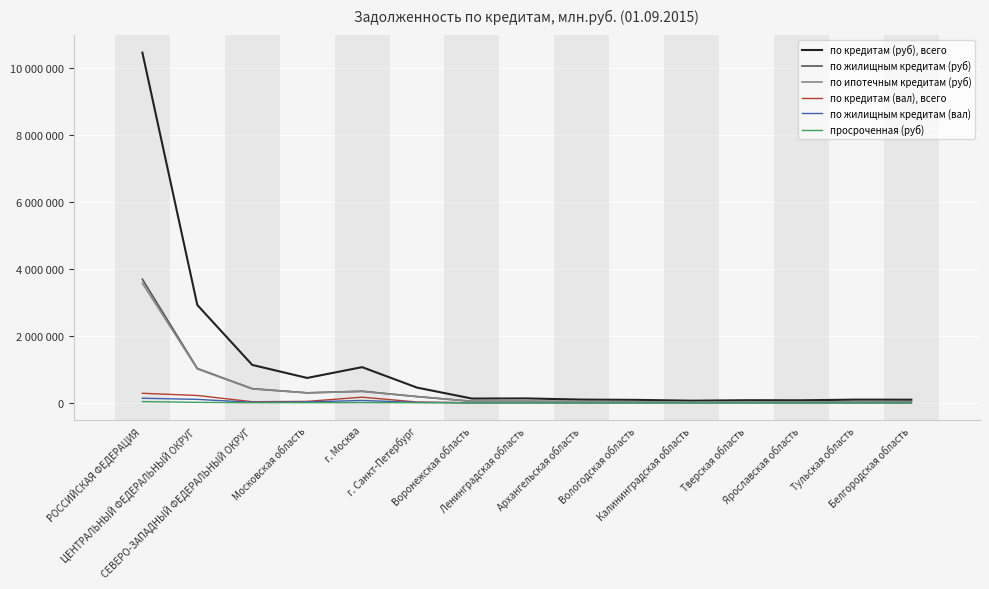

What is the sum of all по кредитам (вал), всего values?

779087